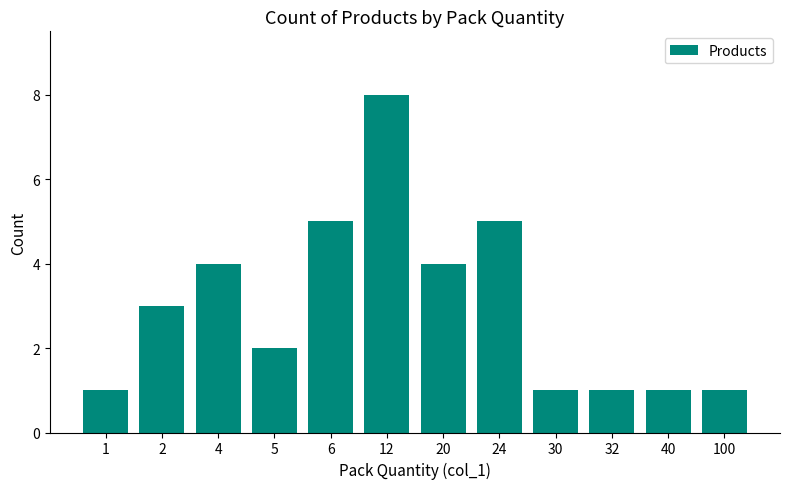

What is the minimum value shown in the chart?

1